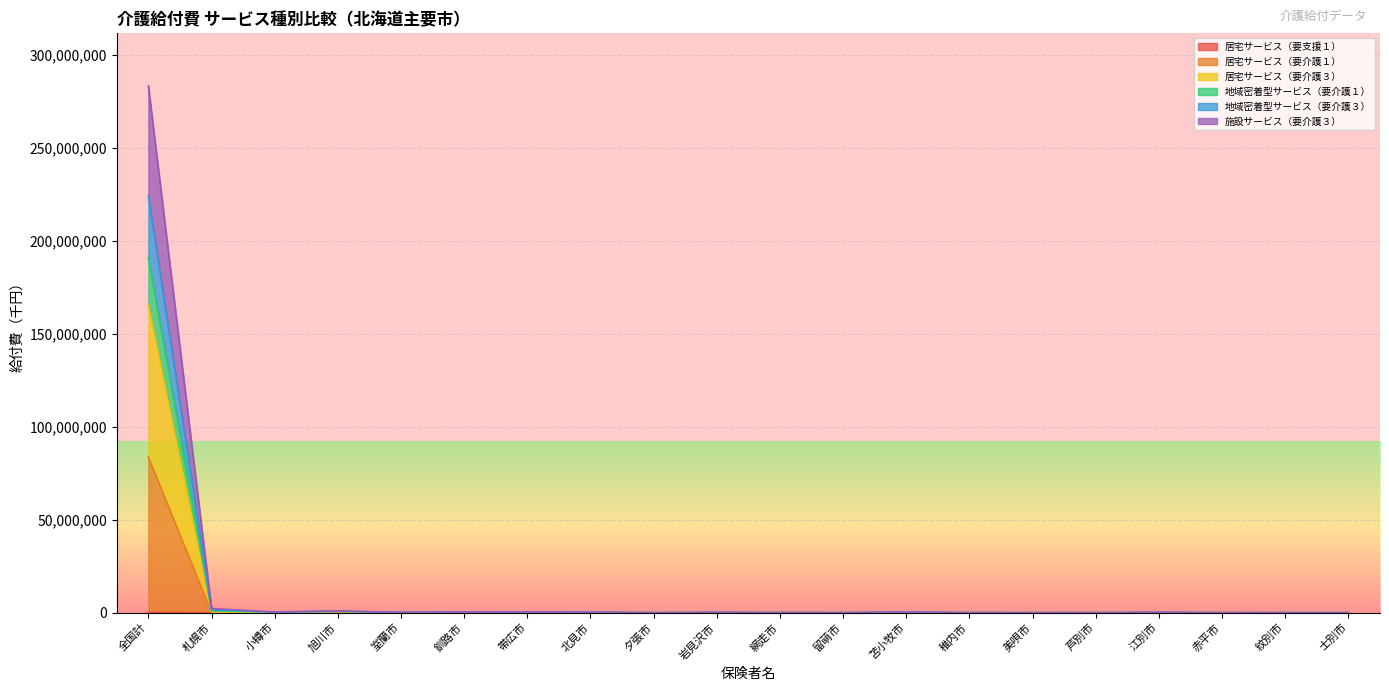

True or false: 施設サービス（要介護３） and 地域密着型サービス（要介護１） intersect in this chart.

False